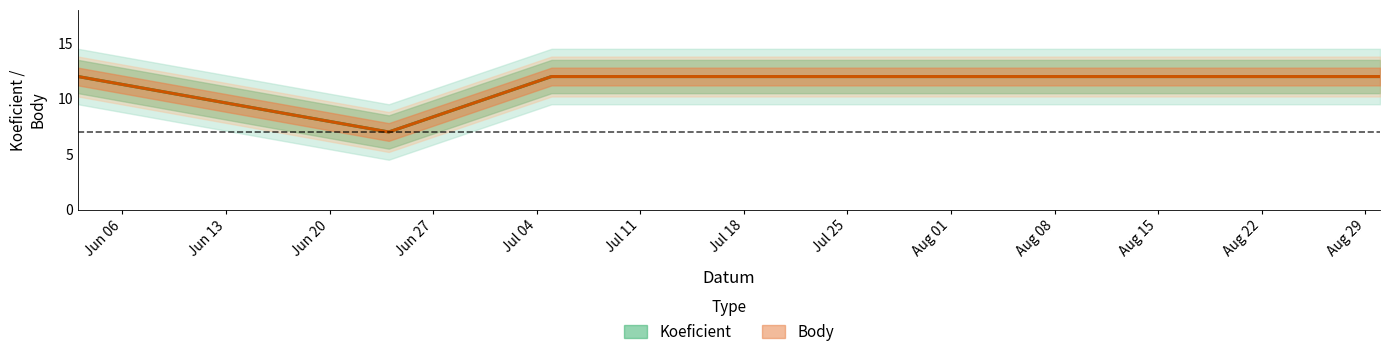

What is the sum of all Koeficient values?

43